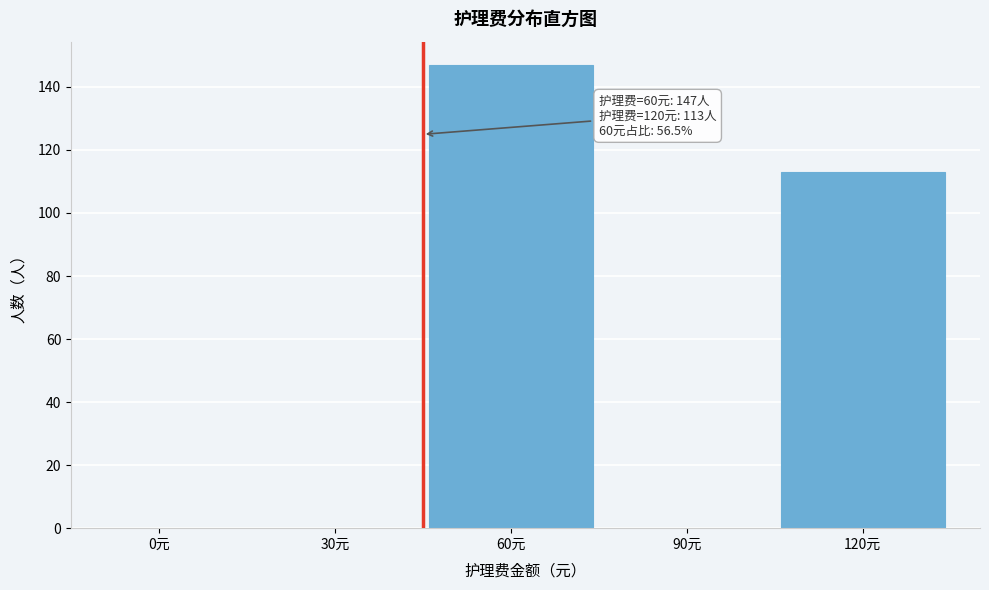

Reading left to right, list all the values displayed in this chart.

0元=0	30元=0	60元=147	90元=0	120元=113